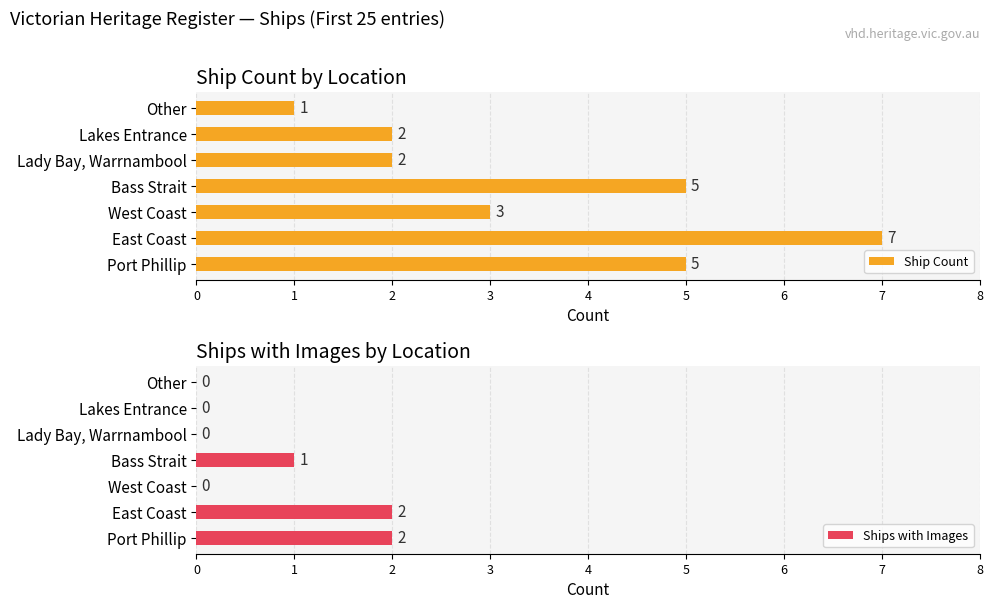

What is the difference between the Ships with Images values at Bass Strait and Other?

1